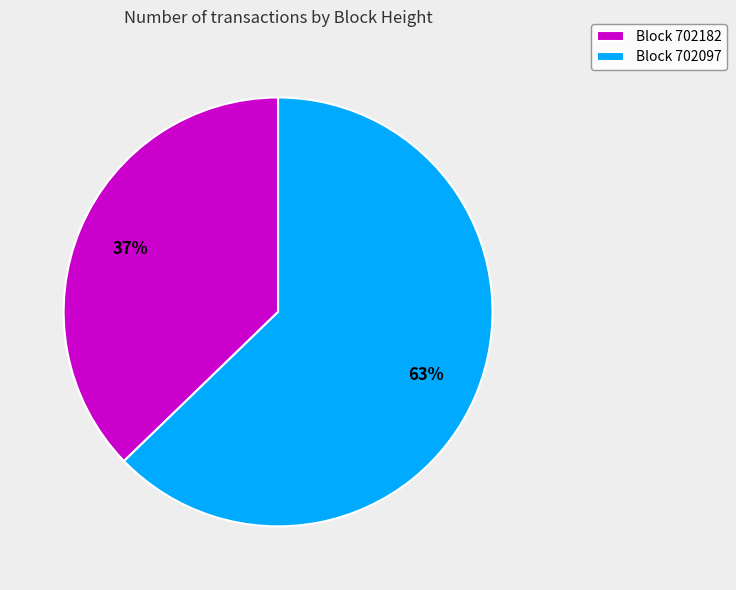

What is the smallest slice in the pie chart?

Block 702182